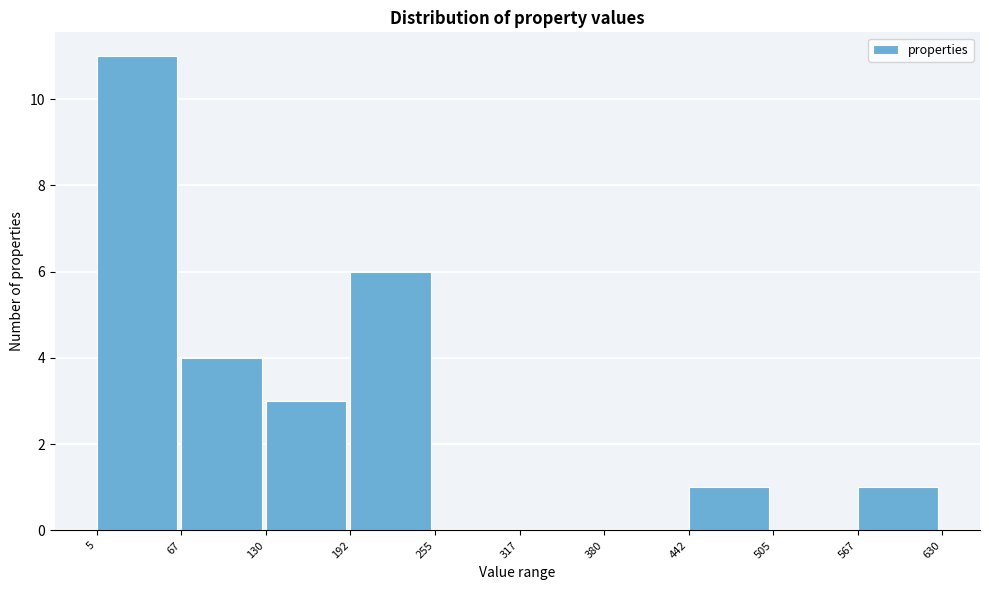

Which range on the x-axis has the tallest bar?

5 to 67